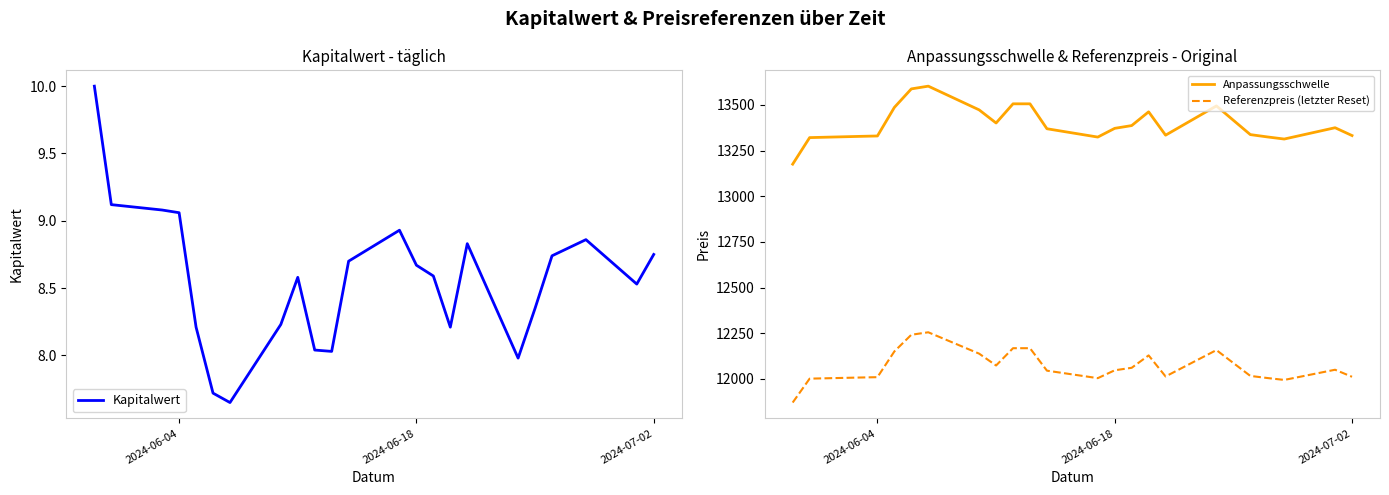

True or false: Anpassungsschwelle and Referenzpreis (letzter Reset) intersect in this chart.

False